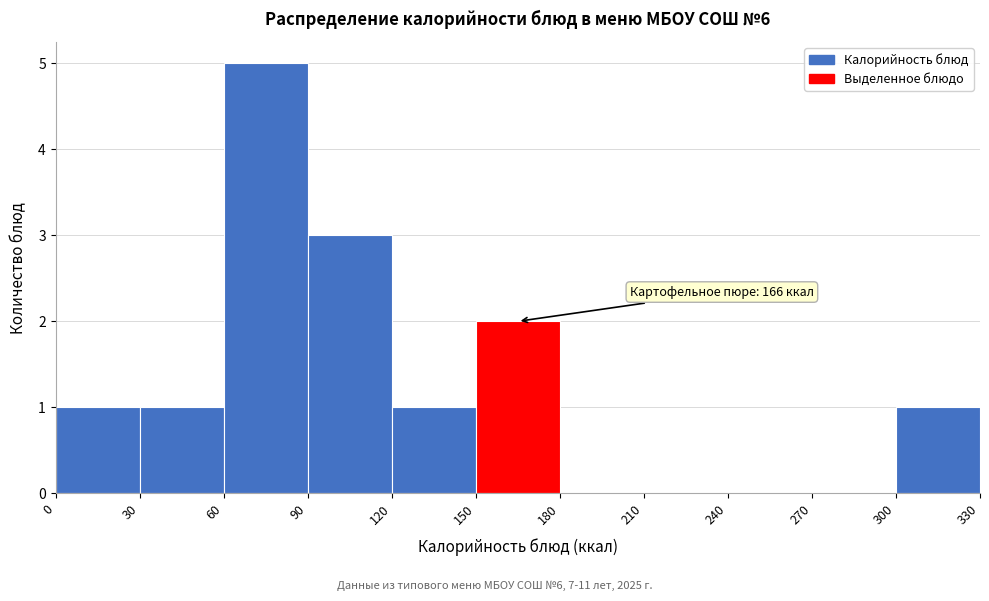

Over which range of the x-axis is the bar tallest?

60 to 90